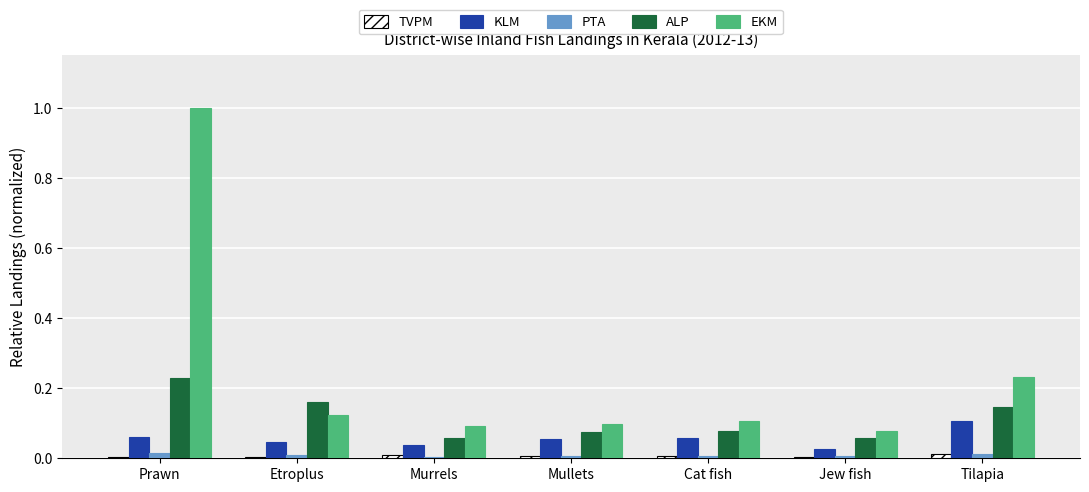

At which label is KLM closest to 0?

Jew fish